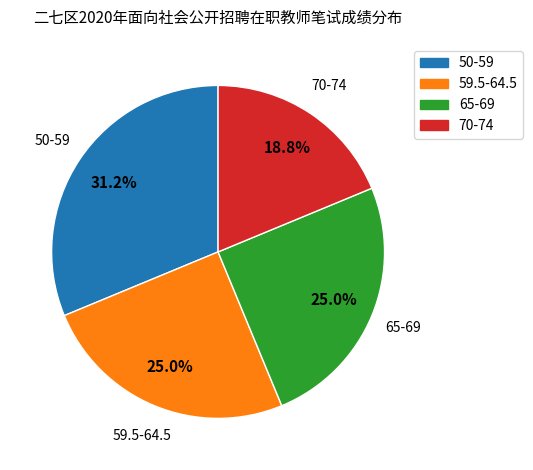

Is there any slice that represents more than half of the pie?

No